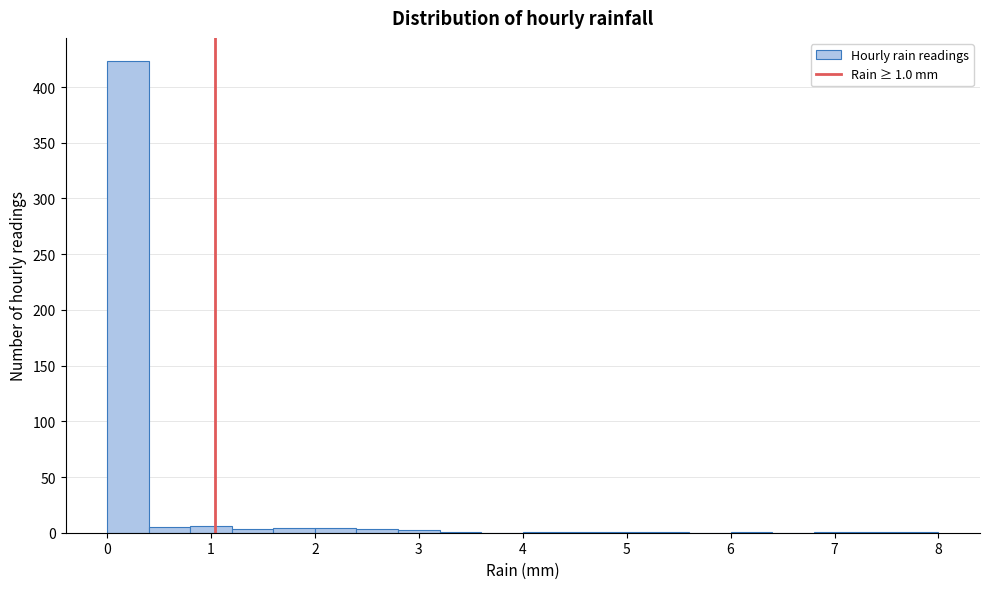

Which range on the x-axis has the tallest bar?

0.0 to 0.4